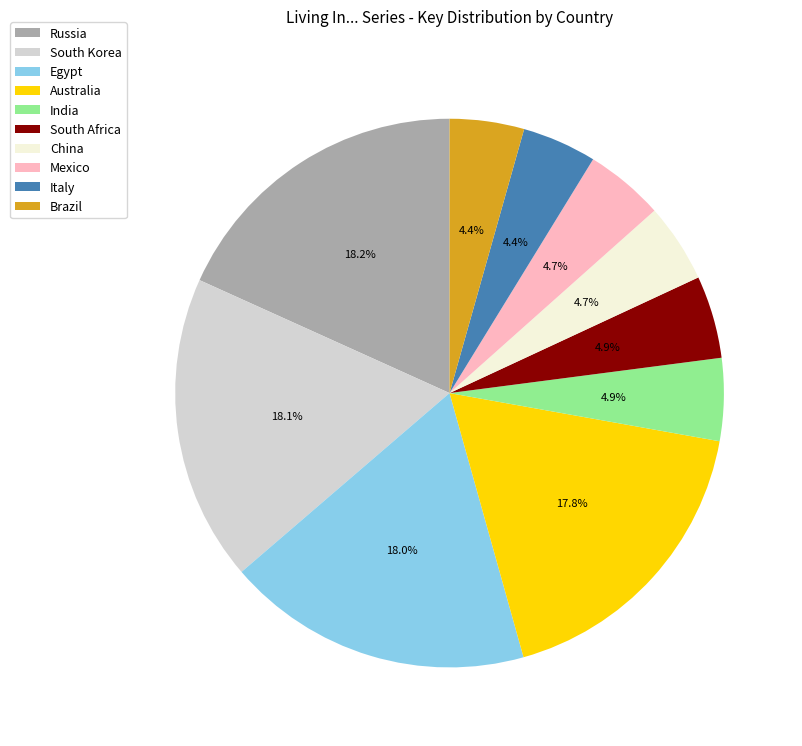

What percentage is the Brazil slice, to the nearest percent?

4%